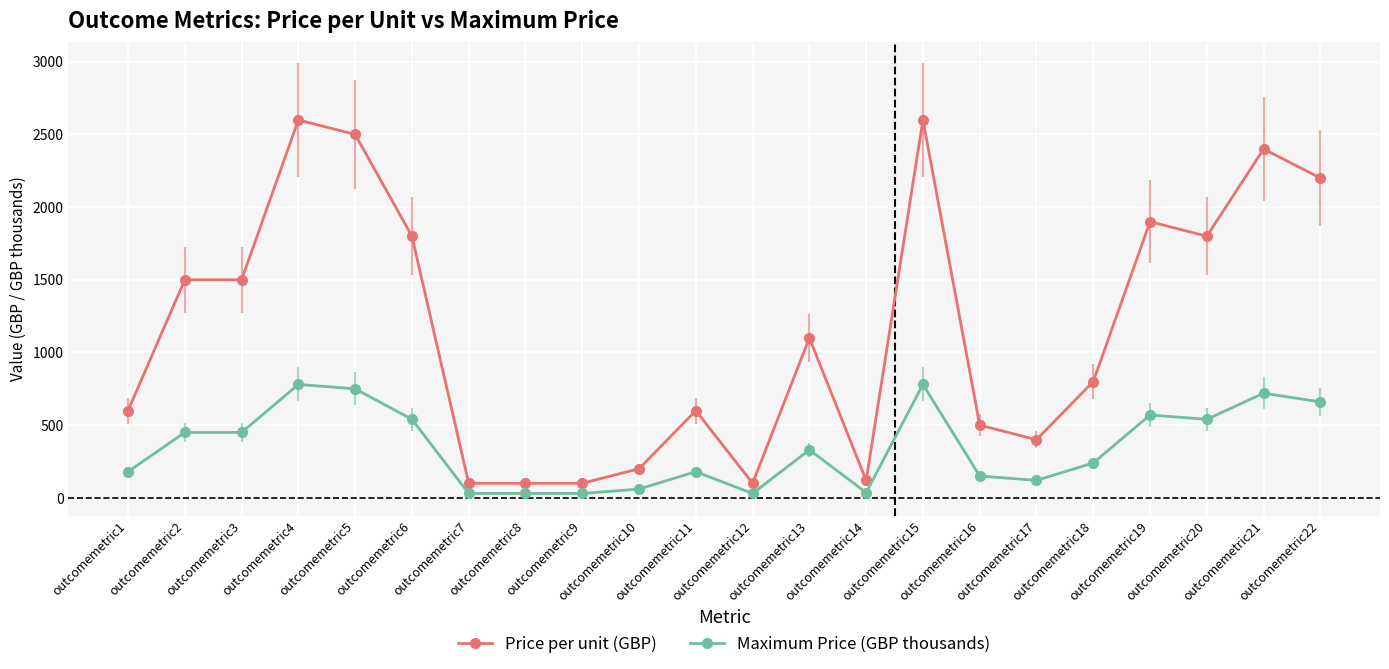

Is the value of Maximum Price (GBP thousands) at outcomemetric2 greater than the value of Price per unit (GBP) at outcomemetric1?

No